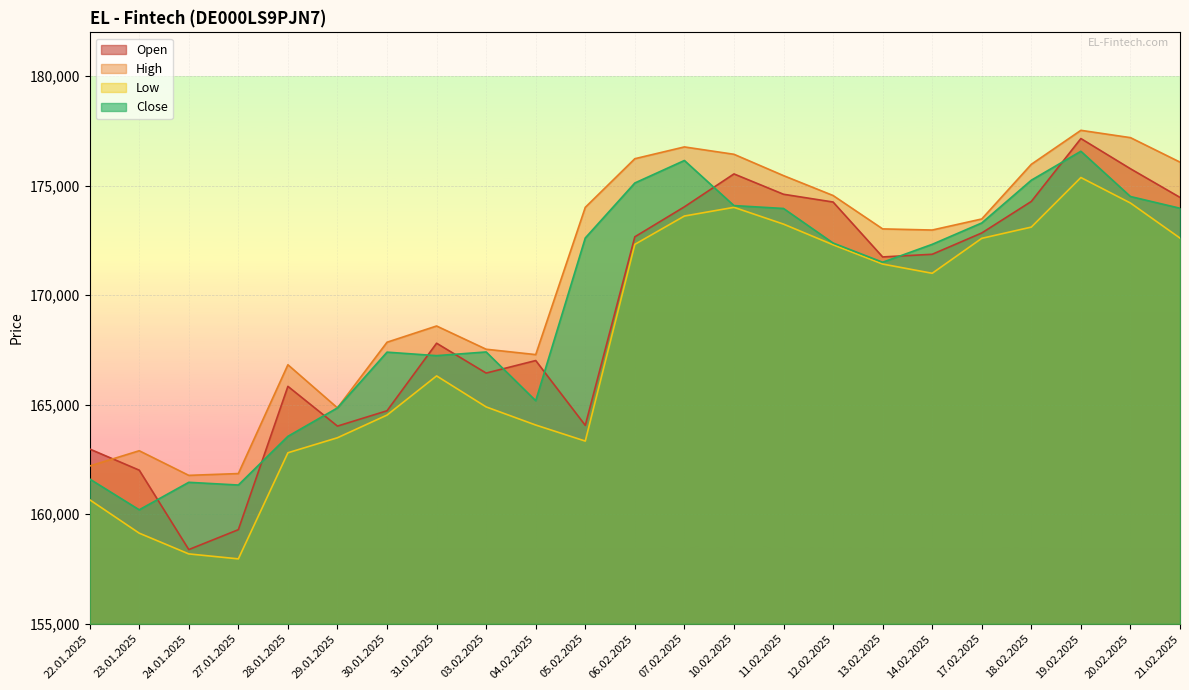

True or false: Low and High cross at least once.

False